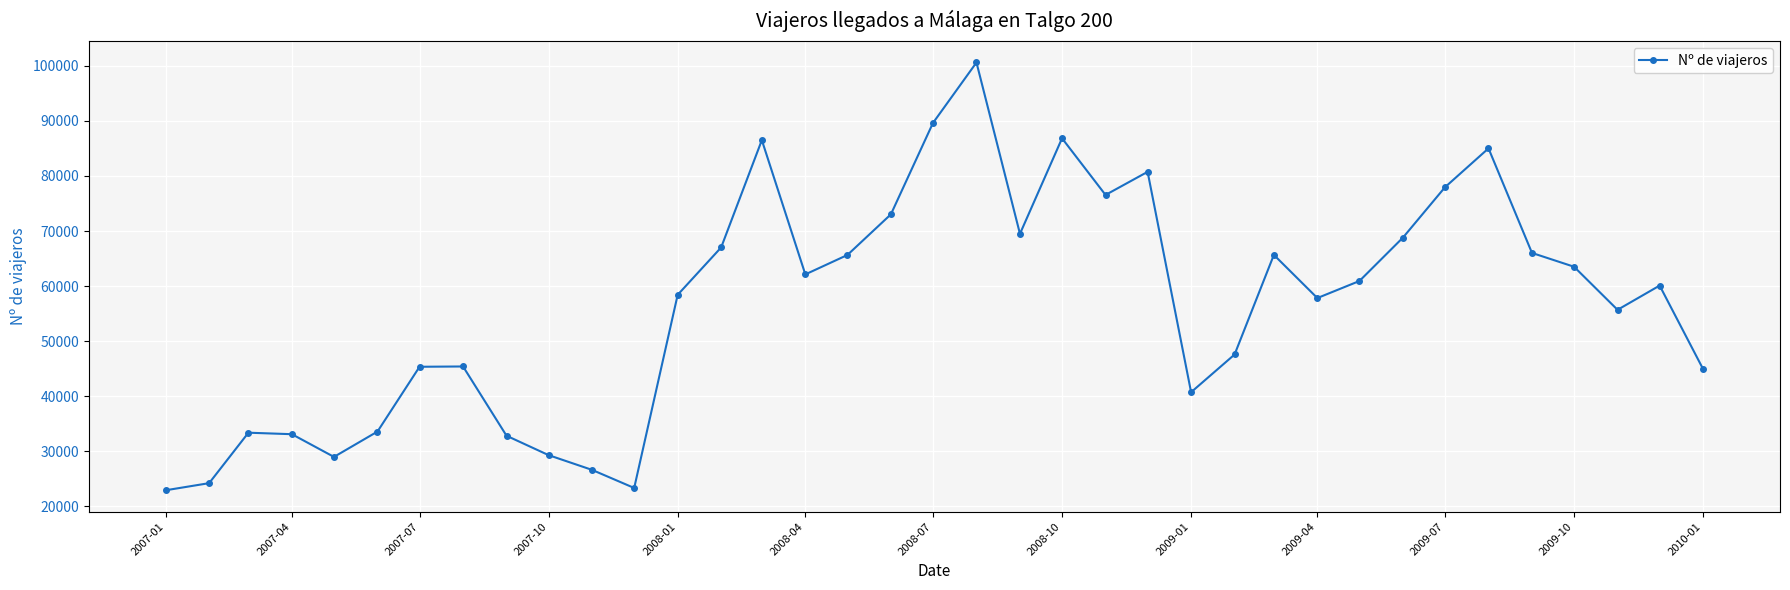

What is the difference between the maximum and minimum values?

77659